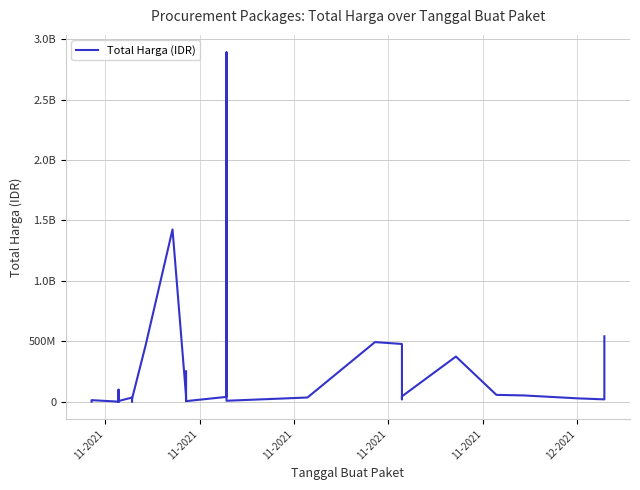

Reading left to right, transcribe all the data shown in this chart.

333600	12453900	78000	98772570	2772000	265000	4672200	182000	8742500	5129000	34000000	32441200	577875	23653000	464002100	1425867900	49730040	9180000	15513960	250350000	4350000	39440000	2892122000	7401240	34292000	493000000	477600000	19175000	43859200	373404000	56152800	51601000	27412000	18900000	541071000